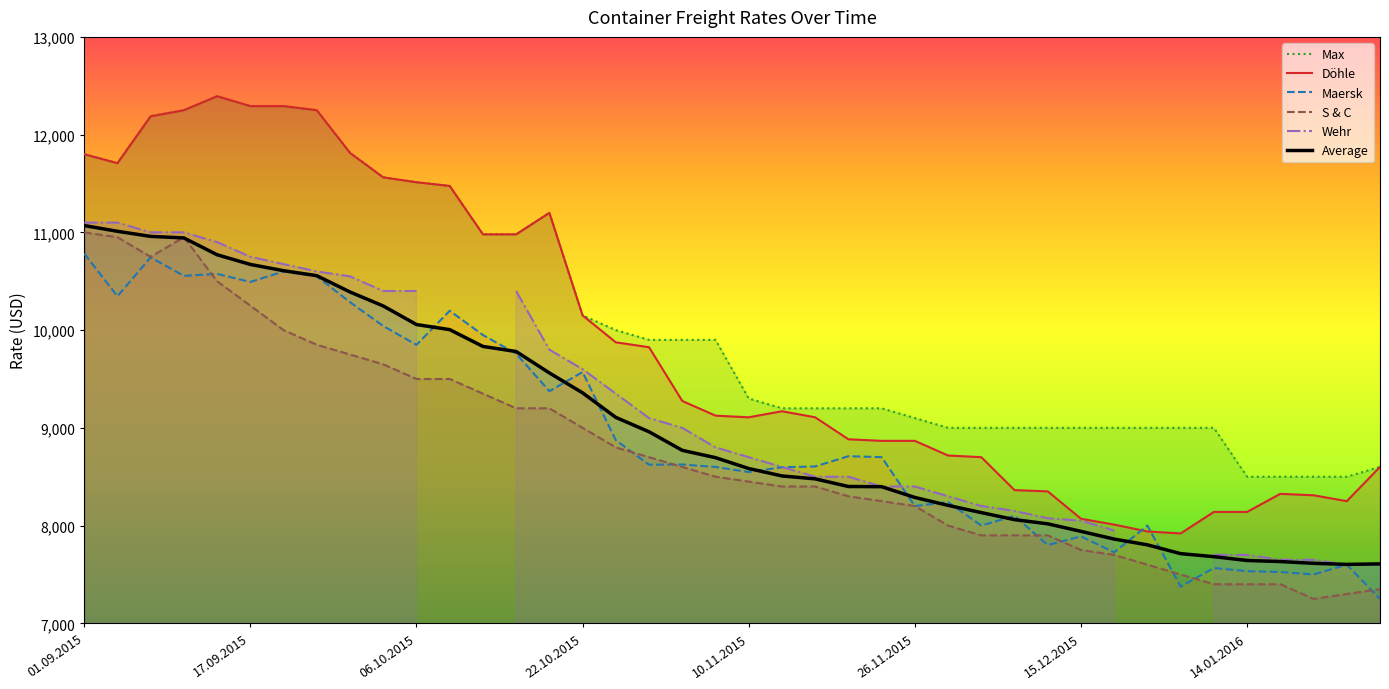

True or false: Average has a value of 14334 at 22.10.2015.

False